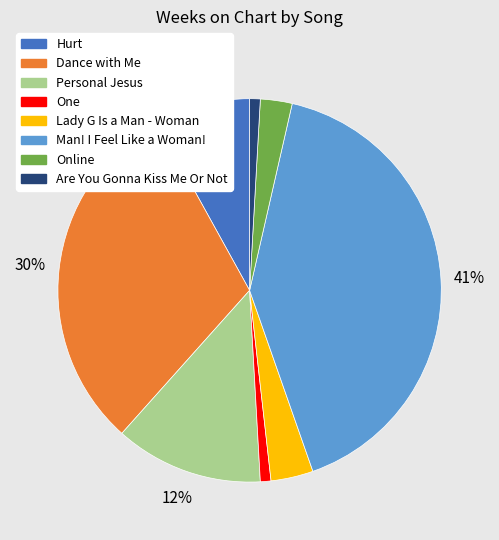

True or false: Man! I Feel Like a Woman! accounts for 47% of the total.

False